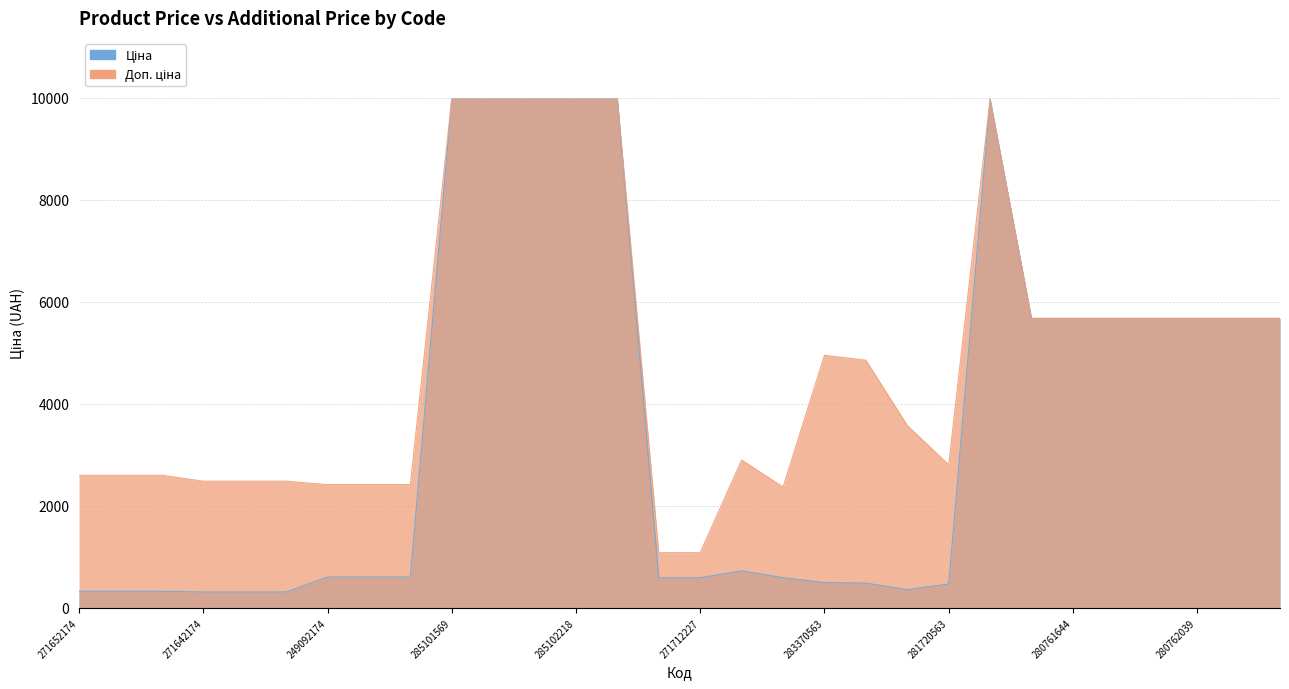

Reading left to right, what are all the values shown in this chart?

Ціна: 271652174=324.8	271652173=324.8	271652172=324.8	271642174=310.3	271642173=310.3	271642172=310.3	249092174=603.7	249092173=603.7	249092172=603.7	285101569=9975.0	285102221=9975.0	285102219=9975.0	285102218=9975.0	285101913=9975.0	271712228=589.9	271712227=589.9	283280563=724.5	283220563=591.6	283370563=495.0	283340563=485.4	283310563=357.4	281720563=467.3	272992170=9975.0	280761652=5673.8	280761644=5673.8	280761056=5673.8	280761054=5673.8	280762039=5673.8	280761857=5673.8	280761651=5673.8
Доп. ціна: 271652174=2598.3	271652173=2598.3	271652172=2598.3	271642174=2482.4	271642173=2482.4	271642172=2482.4	249092174=2414.8	249092173=2414.8	249092172=2414.8	285101569=9975.0	285102221=9975.0	285102219=9975.0	285102218=9975.0	285101913=9975.0	271712228=1081.7	271712227=1081.7	283280563=2897.8	283220563=2366.5	283370563=4950.4	283340563=4853.8	283310563=3573.9	281720563=2803.6	272992170=9975.0	280761652=5673.8	280761644=5673.8	280761056=5673.8	280761054=5673.8	280762039=5673.8	280761857=5673.8	280761651=5673.8